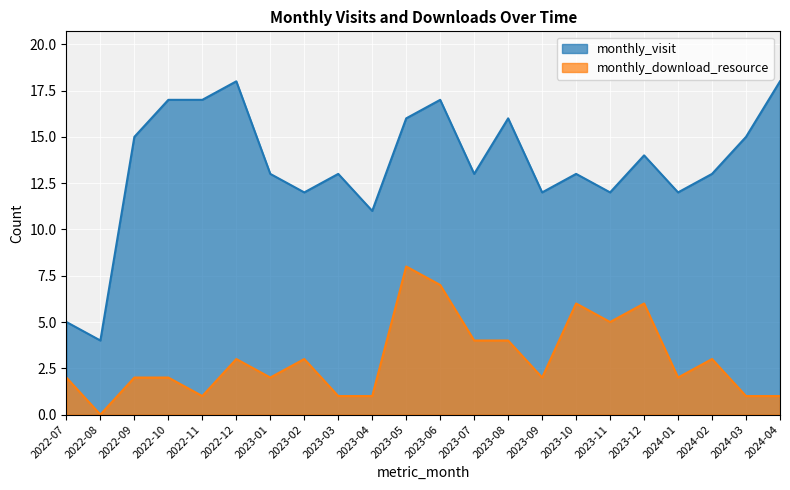

At which category is the sum across all series the highest?

2023-05